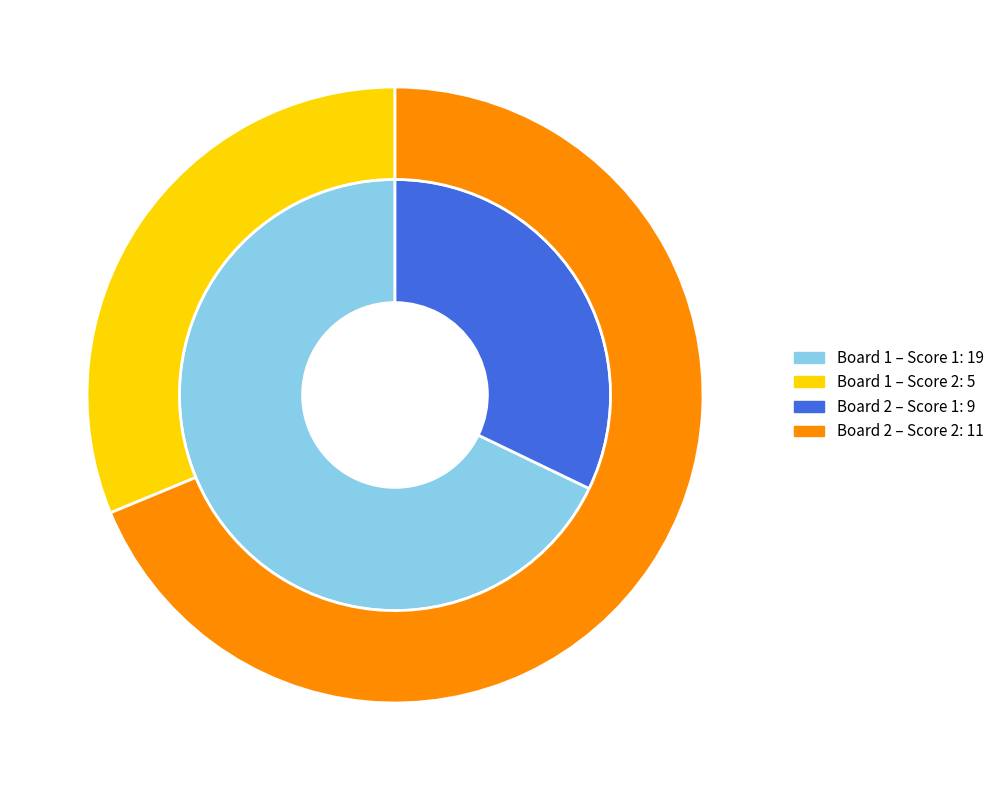

Is Board 2 the majority of the pie?

No